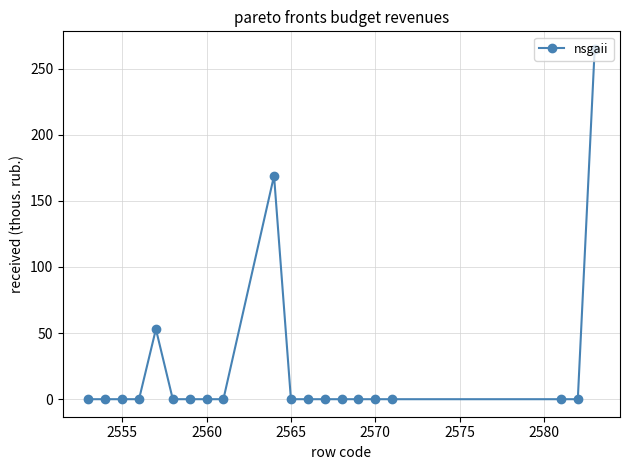

What is the maximum value shown in the chart?

265